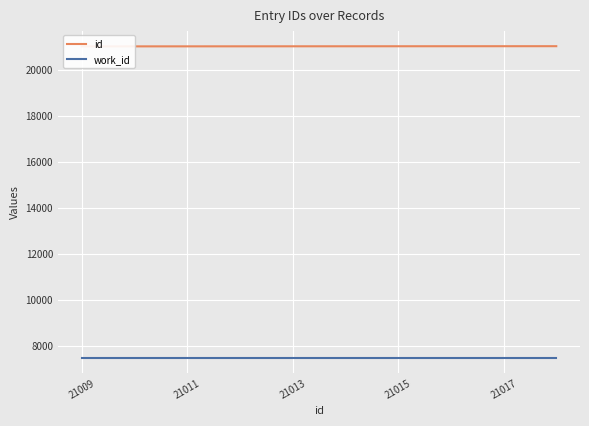

How many id values are between 21011 and 21016?

6